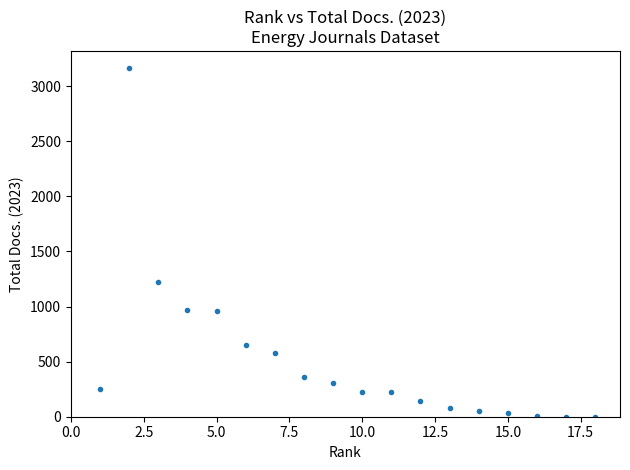

What is the range of X values (max minus min)?

17